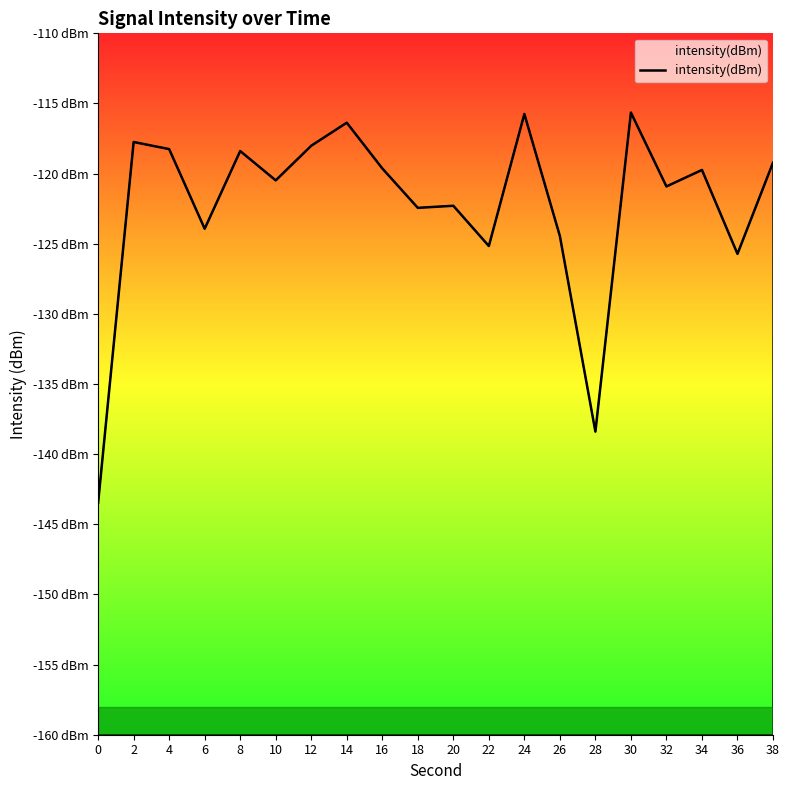

What is the difference between the maximum and second lowest values?

22.7